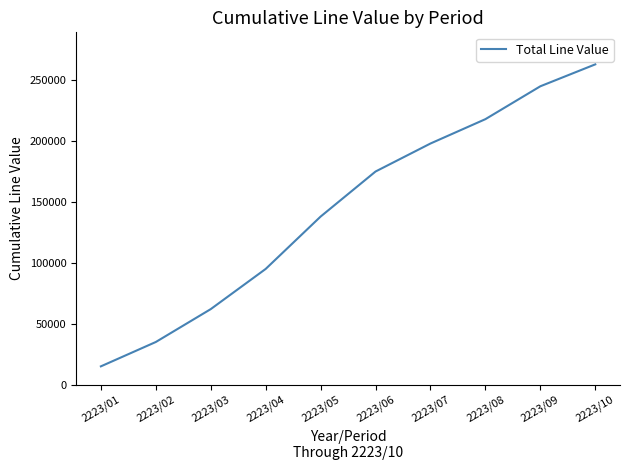

What is the change in value from 2223/02 to 2223/05?

+103000